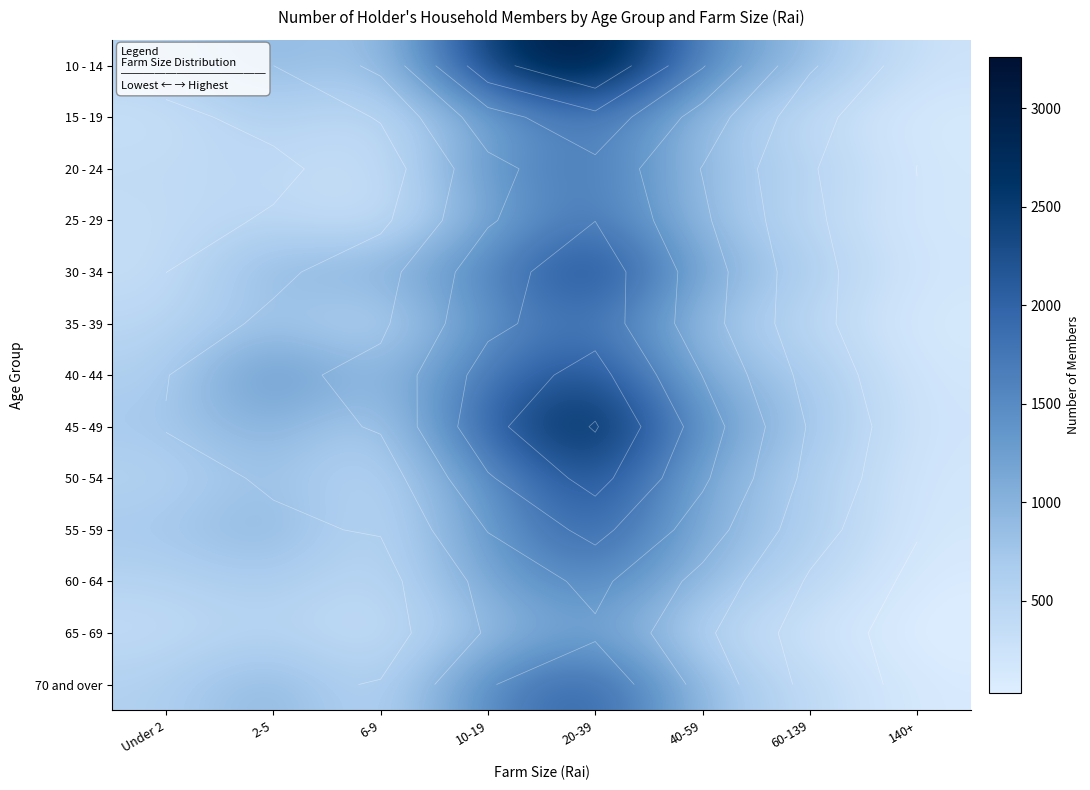

Rank the series at 2-5 from lowest to highest value.

20 - 24, 25 - 29, 65 - 69, 15 - 19, 60 - 64, 35 - 39, 50 - 54, 30 - 34, 10 - 14, 55 - 59, 70 and over, 45 - 49, 40 - 44